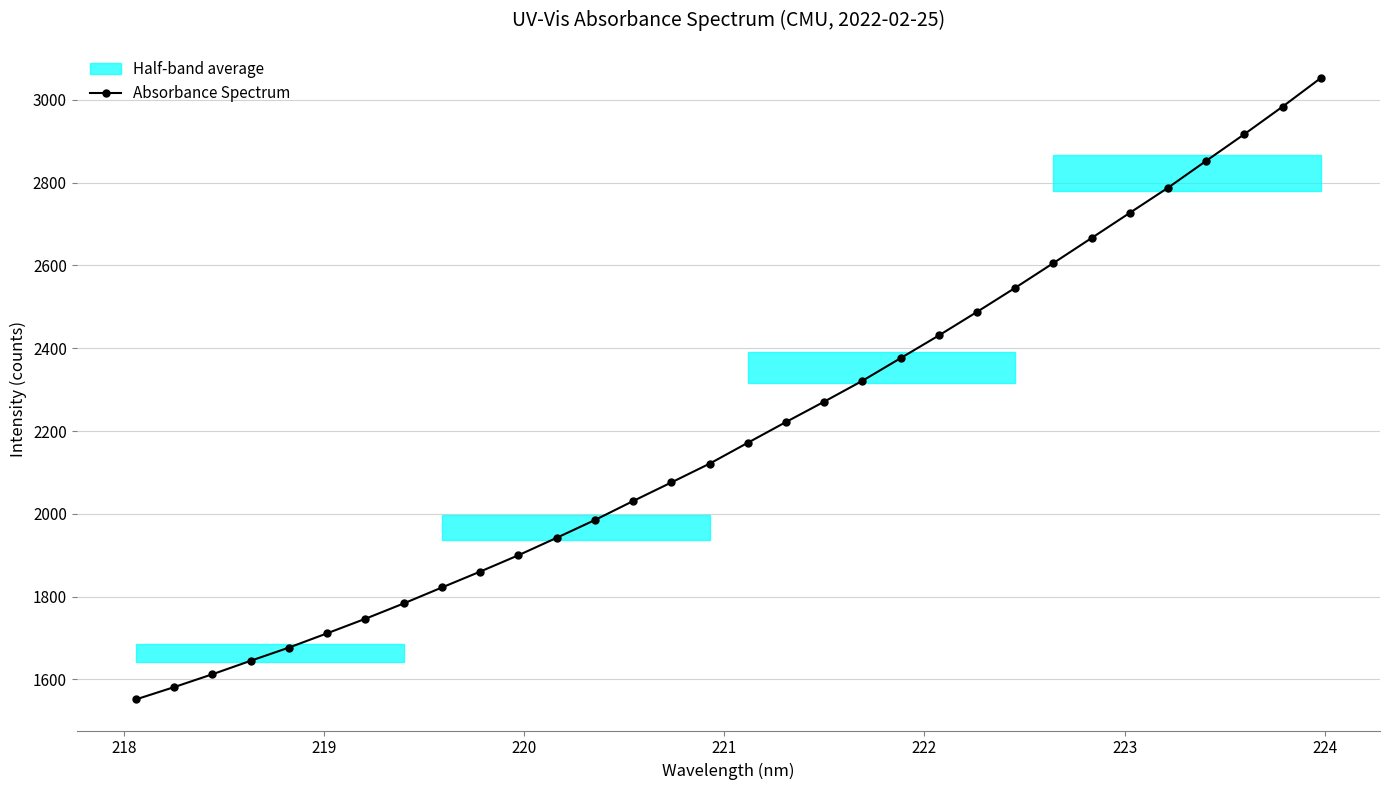

How many lines are shown in the chart?

1